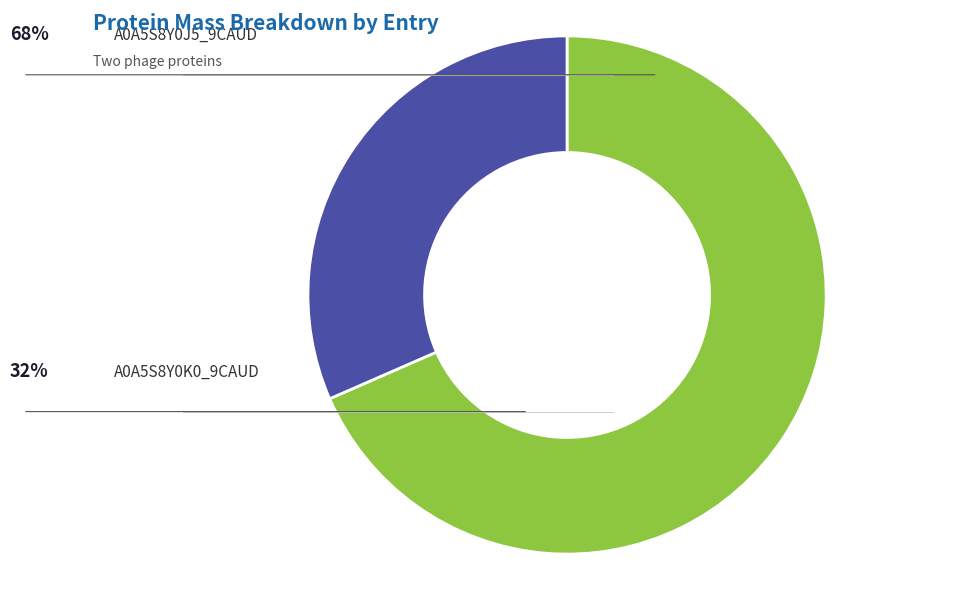

Rank the categories by value from highest to lowest.

tr|A0A5S8Y0J5|A0A5S8Y0J5_9CAUD, tr|A0A5S8Y0K0|A0A5S8Y0K0_9CAUD